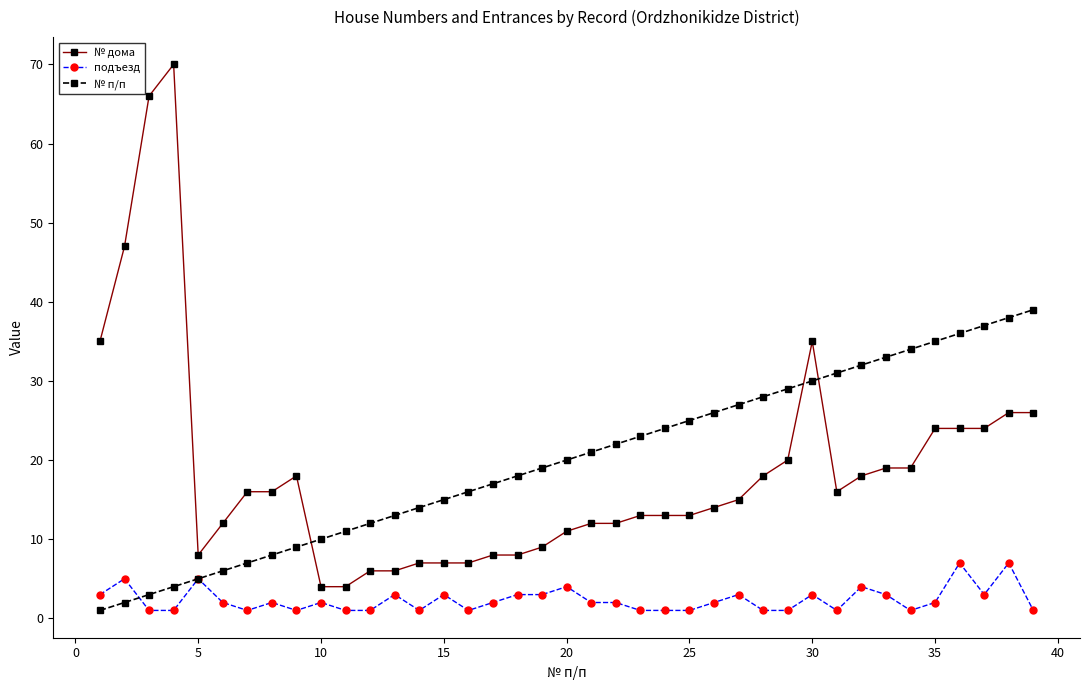

Reading left to right, what are all the values shown in this chart?

№ дома: 35	47	66	70	8	12	16	16	18	4	4	6	6	7	7	7	8	8	9	11	12	12	13	13	13	14	15	18	20	35	16	18	19	19	24	24	24	26	26
подъезд: 3	5	1	1	5	2	1	2	1	2	1	1	3	1	3	1	2	3	3	4	2	2	1	1	1	2	3	1	1	3	1	4	3	1	2	7	3	7	1
№ п/п: 1	2	3	4	5	6	7	8	9	10	11	12	13	14	15	16	17	18	19	20	21	22	23	24	25	26	27	28	29	30	31	32	33	34	35	36	37	38	39